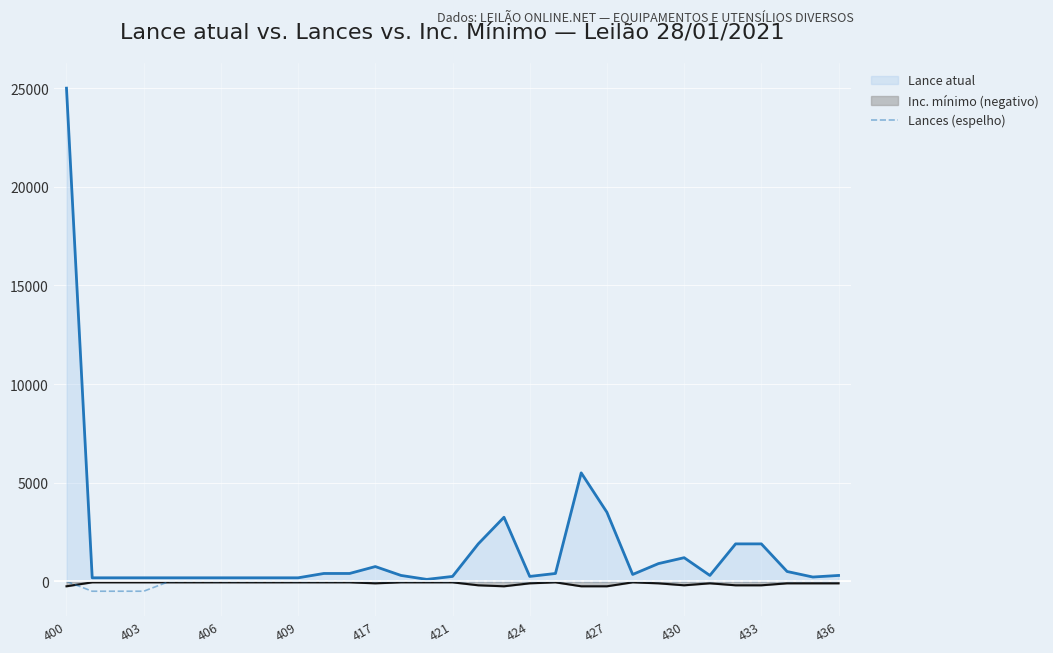

How many data points does each series have?

31